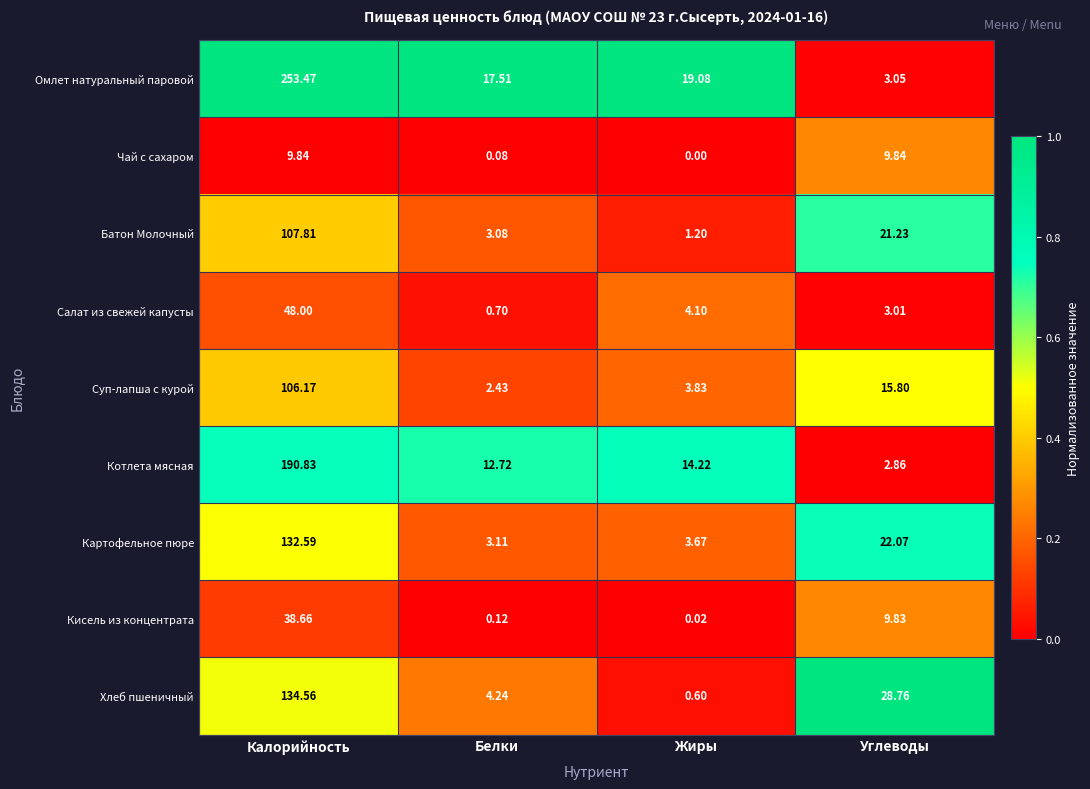

Where is Котлета мясная nearest to the value 96?

Жиры